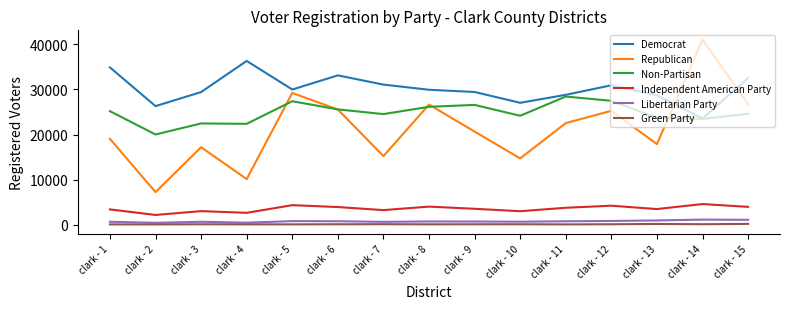

True or false: Independent American Party and Democrat intersect in this chart.

False